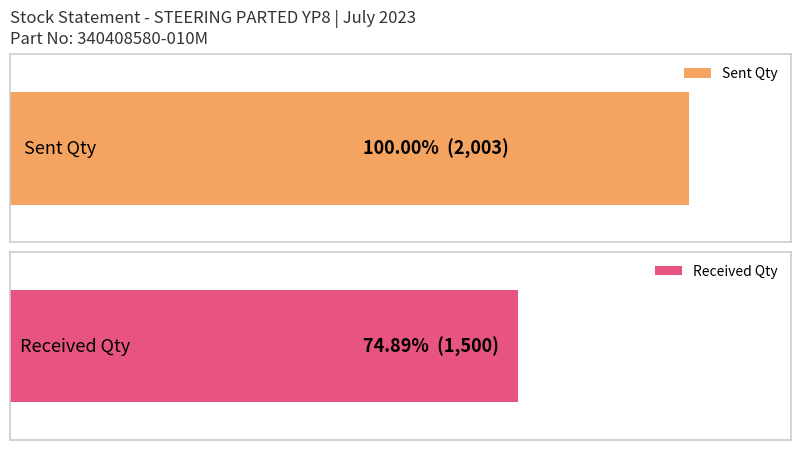

Are the bars grouped side by side (vs. stacked)?

Yes